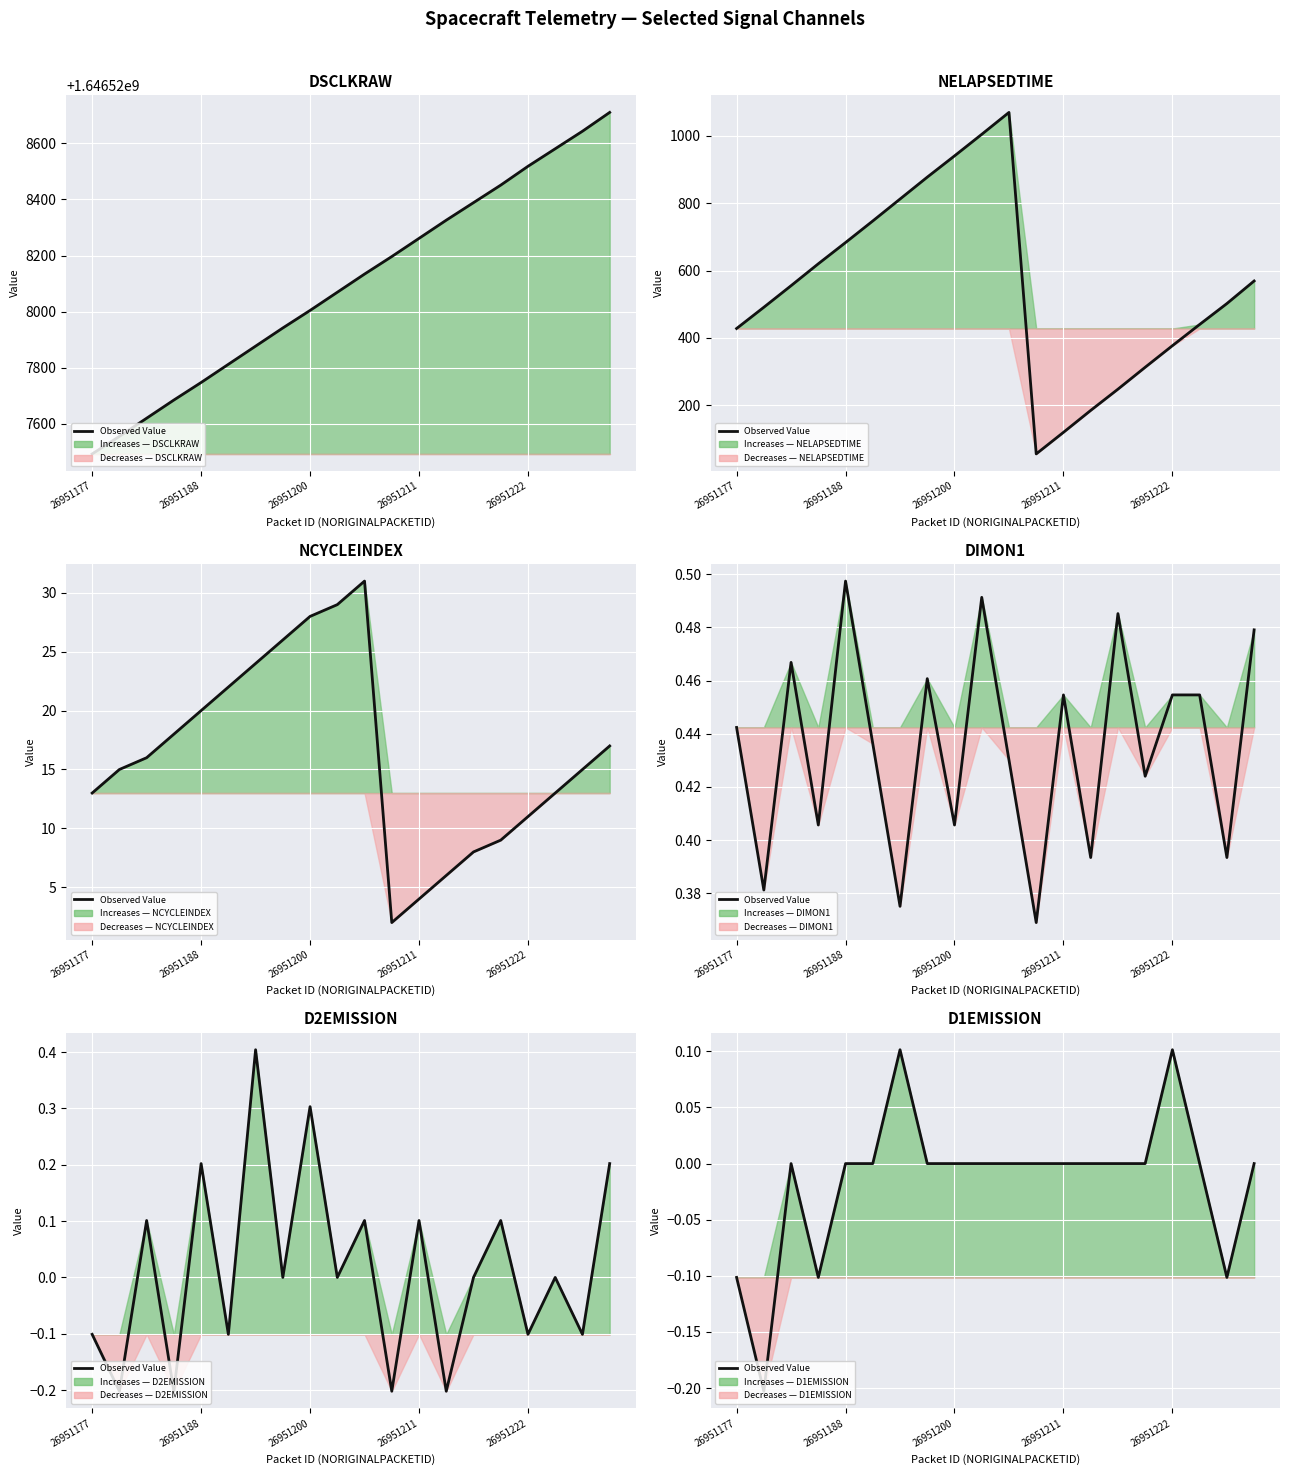

True or false: the data has more than 1 interior local peaks.

True